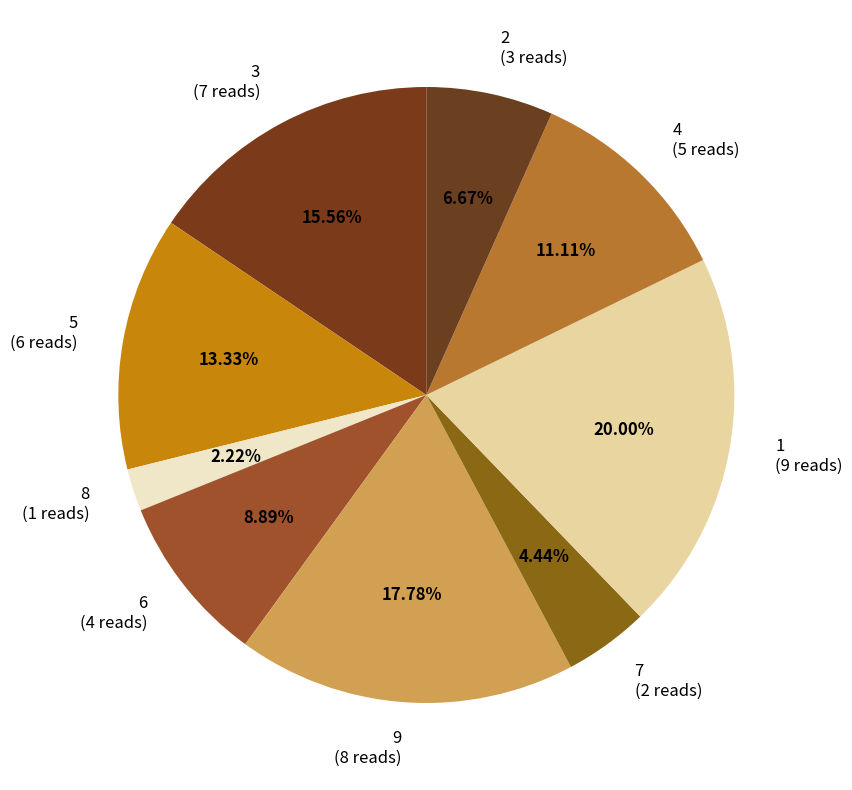

Which slice is the largest?

1 (9 reads)